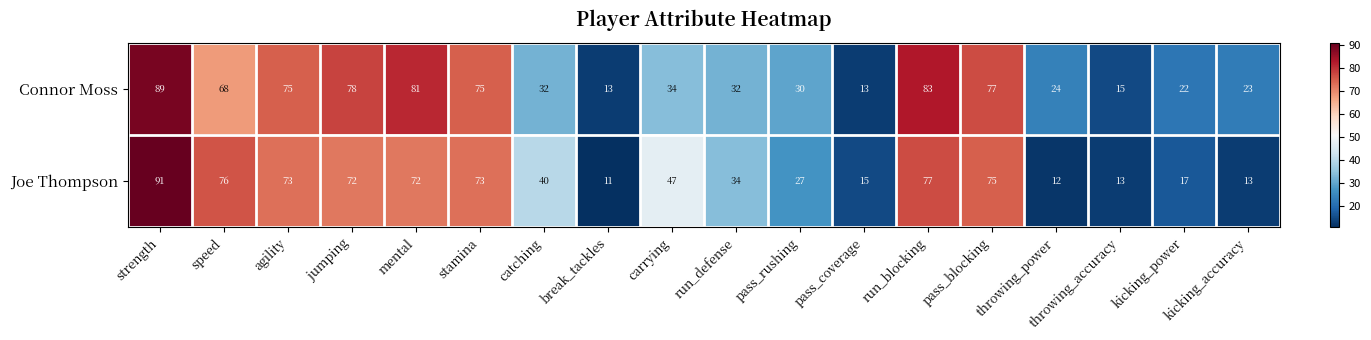

What is the approximate value of Joe Thompson at break_tackles, to the nearest 5?

10